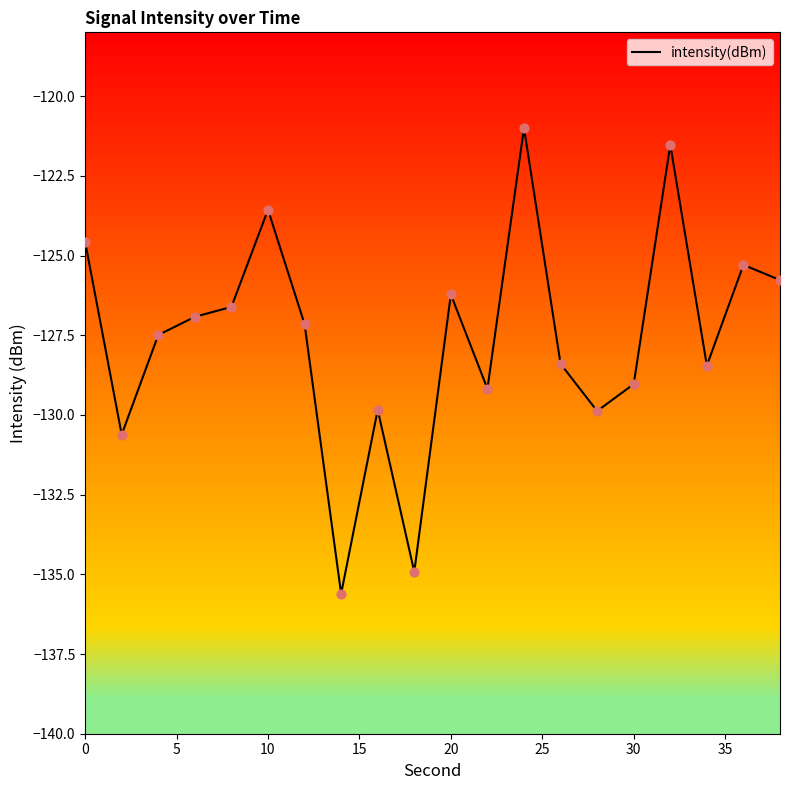

What is the greatest value displayed?

-121.0